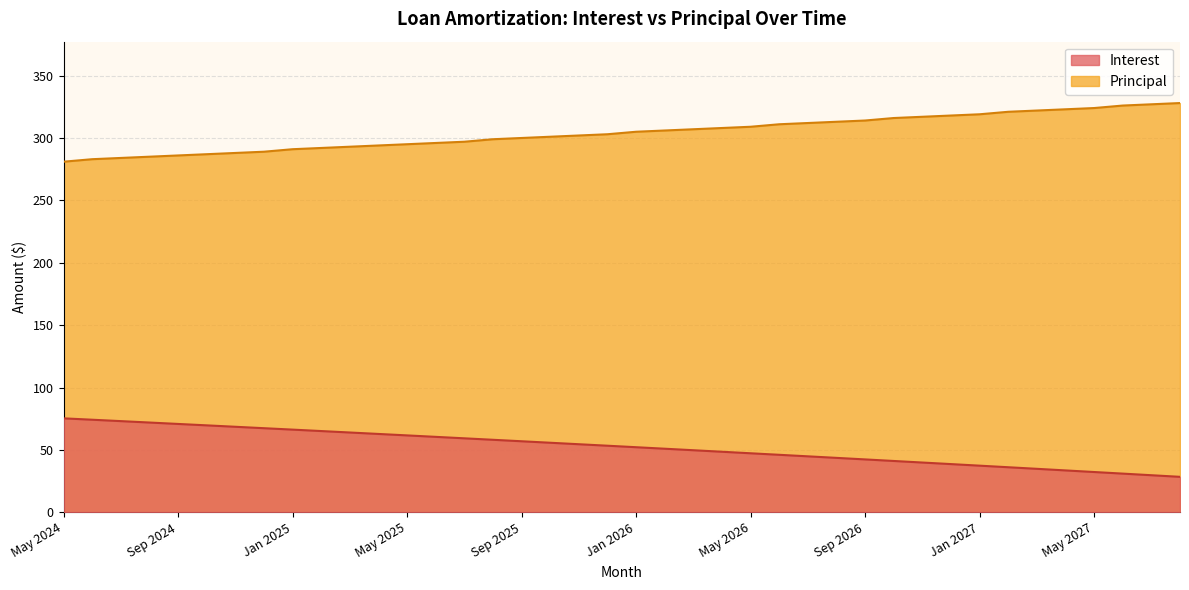

What is the difference between the second highest and minimum values in the Interest series?

45.8